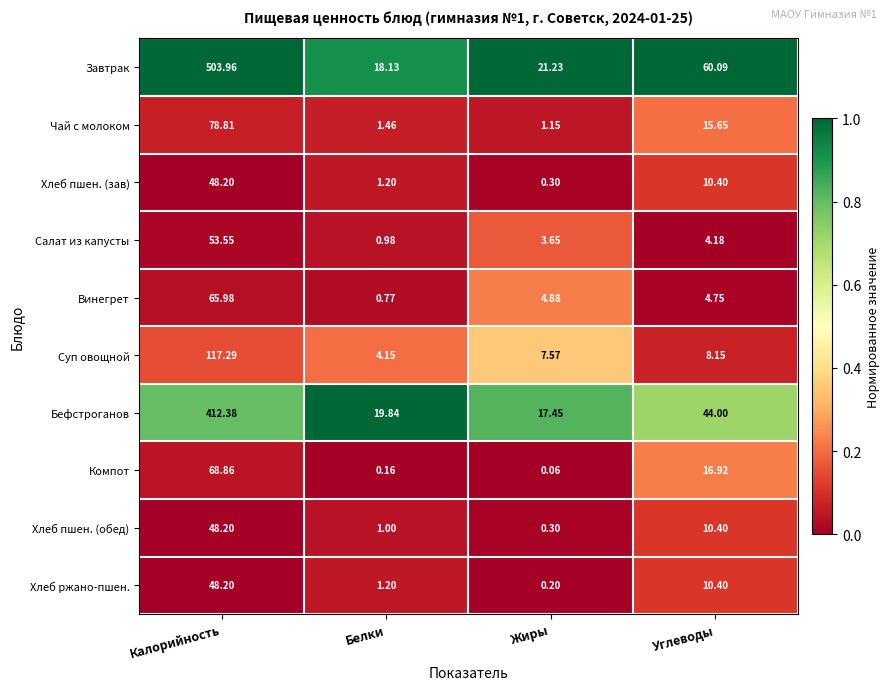

Which series has the largest total across all categories?

Завтрак